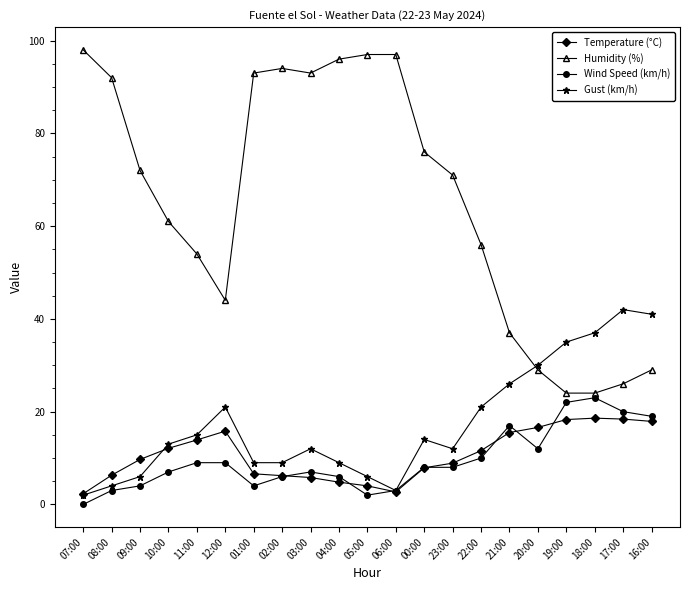

The value of Gust (km/h) at 01:00 is 4.0. True or false?

False